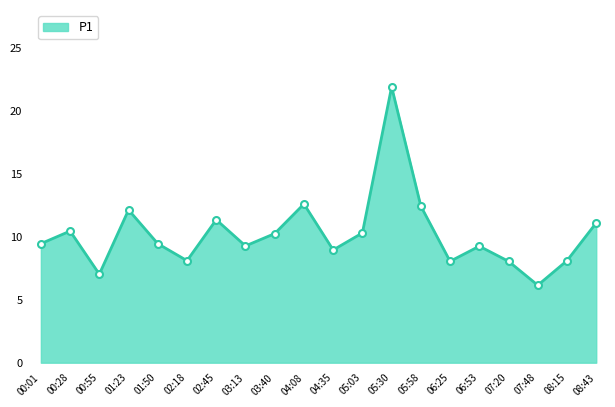

Between 05:03 and 08:15, which is larger?

05:03